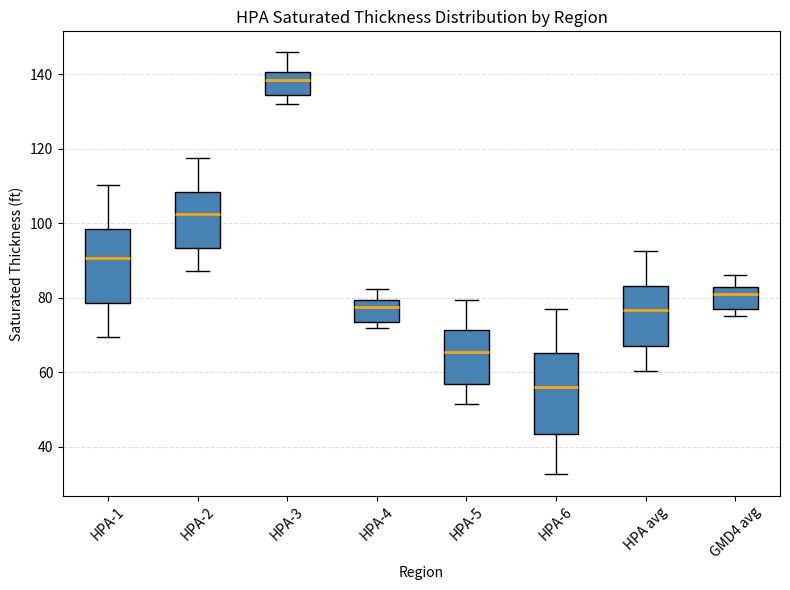

Reading left to right, read every box against the y-axis: the position of its median line, the range the box covers, and the ends of its whiskers. The values are not printed on the chart, so give them approximately, as read against the axis.

HPA-1: median 90, box 78 to 98, whiskers 70 to 110
HPA-2: median 102, box 94 to 108, whiskers 88 to 118
HPA-3: median 138, box 134 to 140, whiskers 132 to 146
HPA-4: median 78, box 74 to 80, whiskers 72 to 82
HPA-5: median 66, box 56 to 72, whiskers 52 to 80
HPA-6: median 56, box 44 to 66, whiskers 32 to 78
HPA avg: median 76, box 68 to 84, whiskers 60 to 92
GMD4 avg: median 82 (just below the box's upper edge), box 78 to 82, whiskers 76 to 86